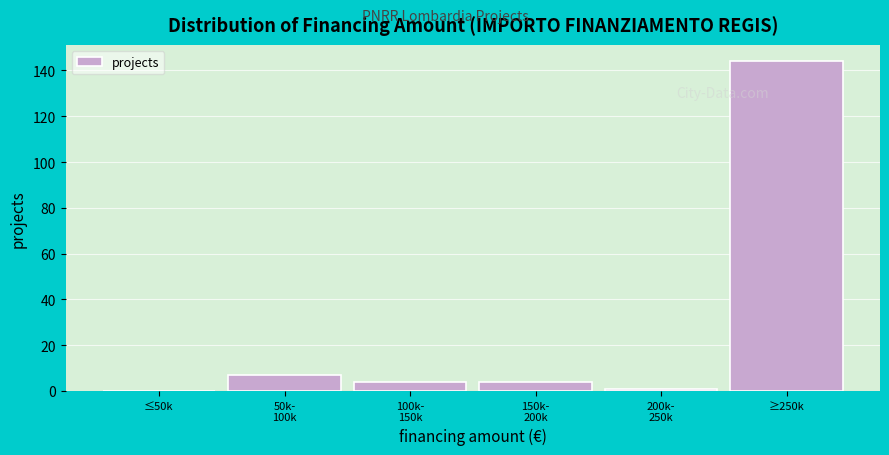

What is the maximum value shown in the chart?

144